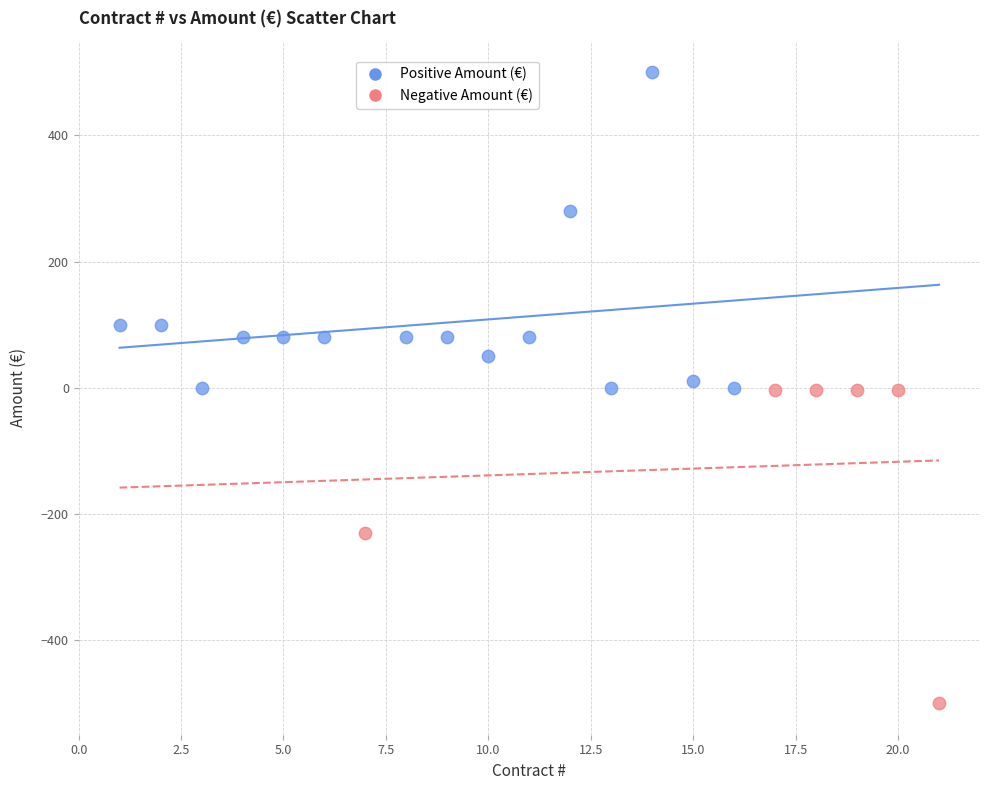

Which series reaches the minimum Y coordinate?

Negative Amount (€)